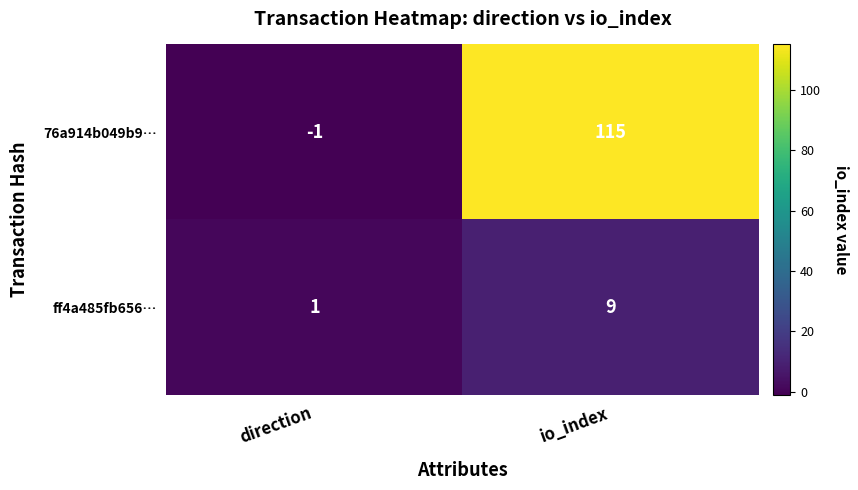

Read the ff4a485fb656… value at io_index.

9